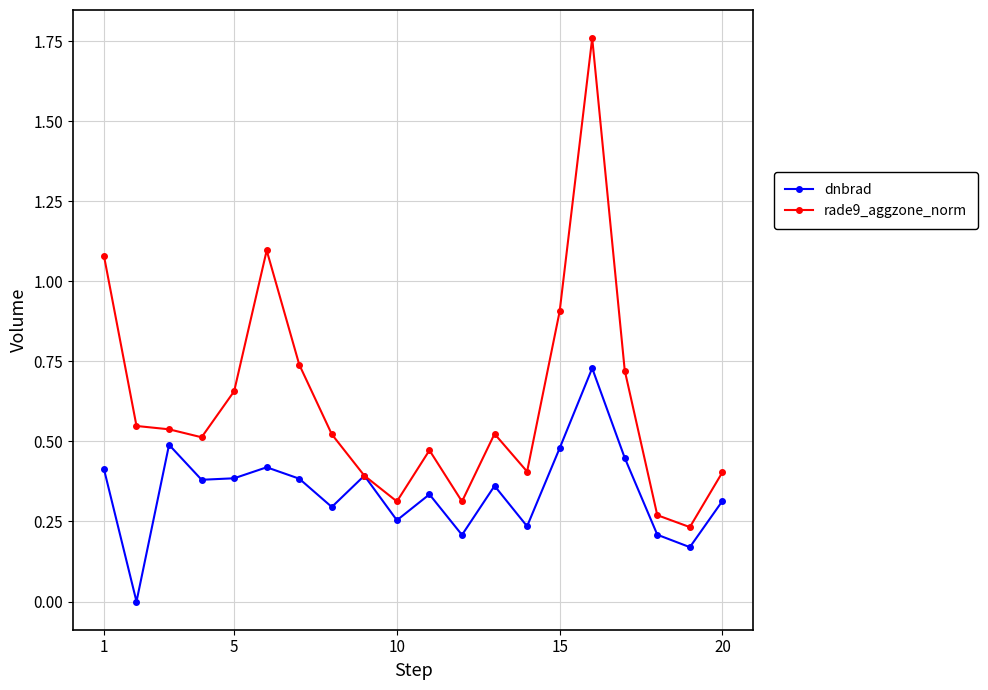

Which series has the largest range (max minus min)?

rade9_aggzone_norm